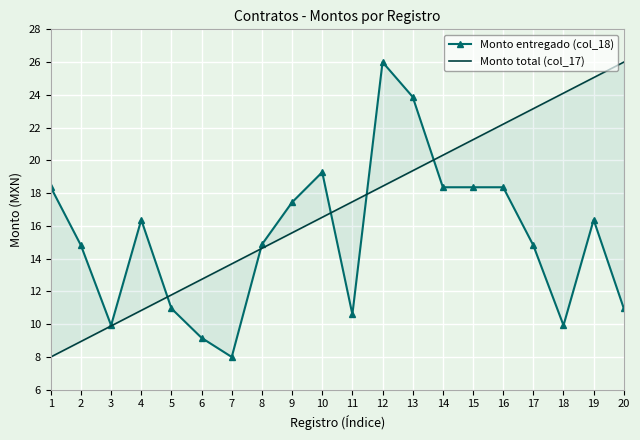

Between 6 and 8, which is larger?

8